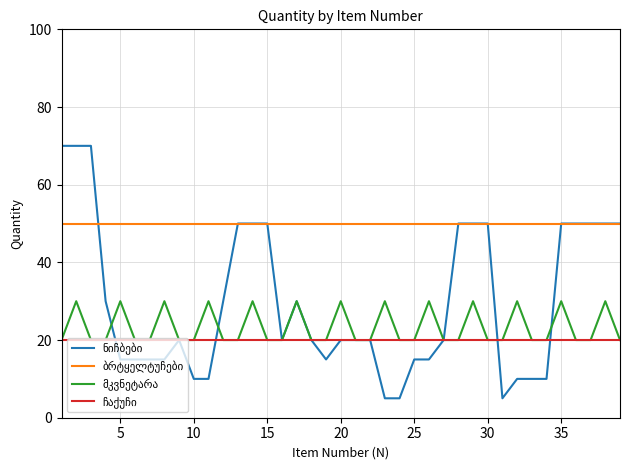

What is the smallest value displayed?

5